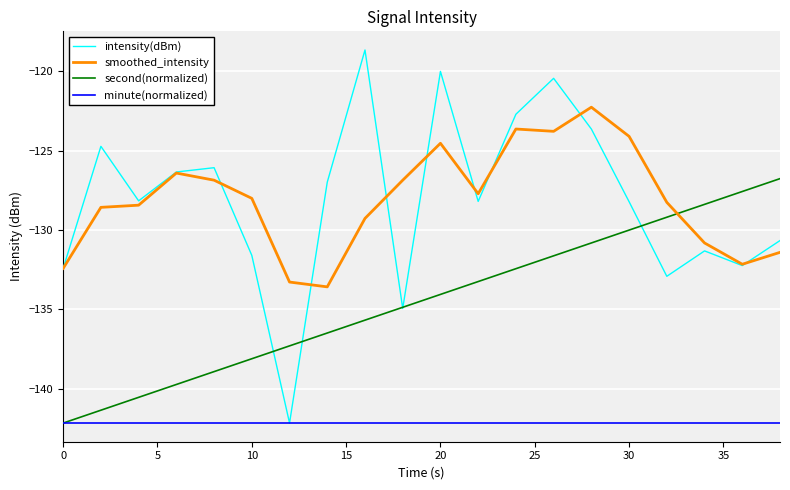

List the series in order of their peak value, lowest first.

minute(normalized), second(normalized), smoothed_intensity, intensity(dBm)